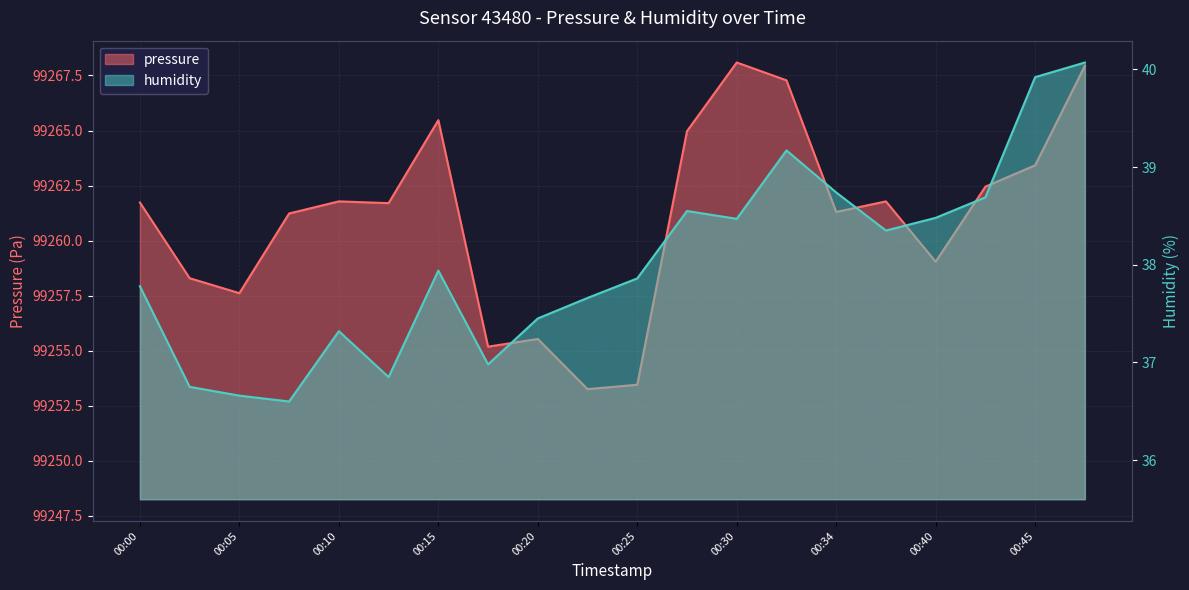

List the series in order of their overall mean, highest first.

pressure, humidity